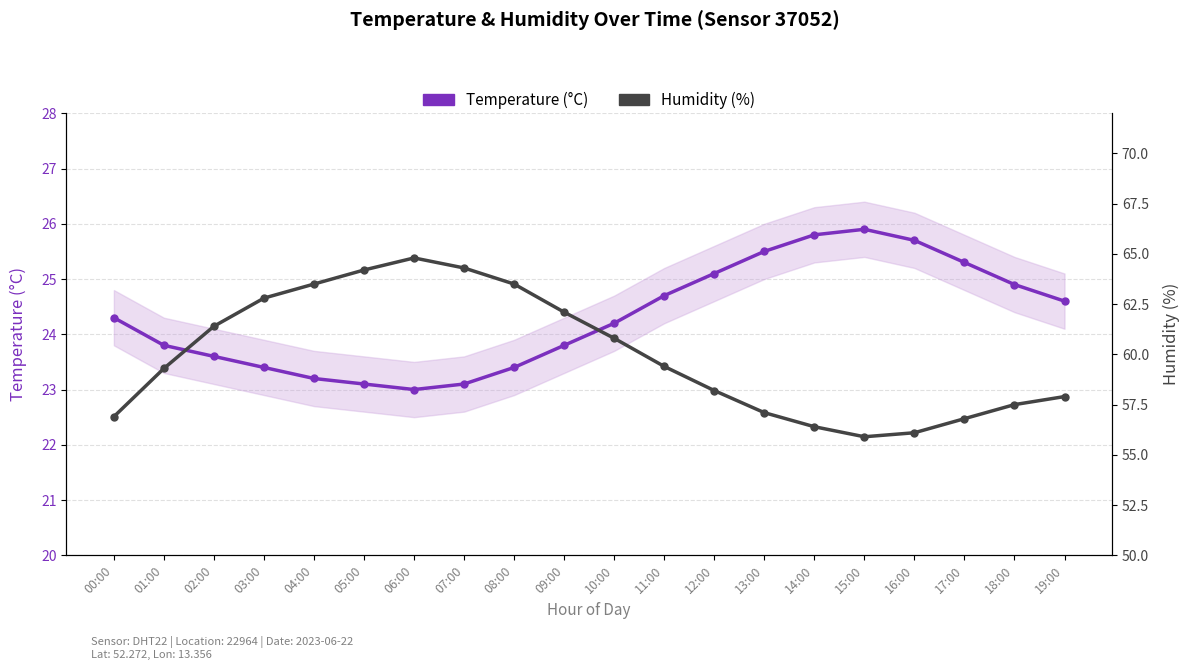

Which category has the lowest value in the Humidity (%) series?

15:00